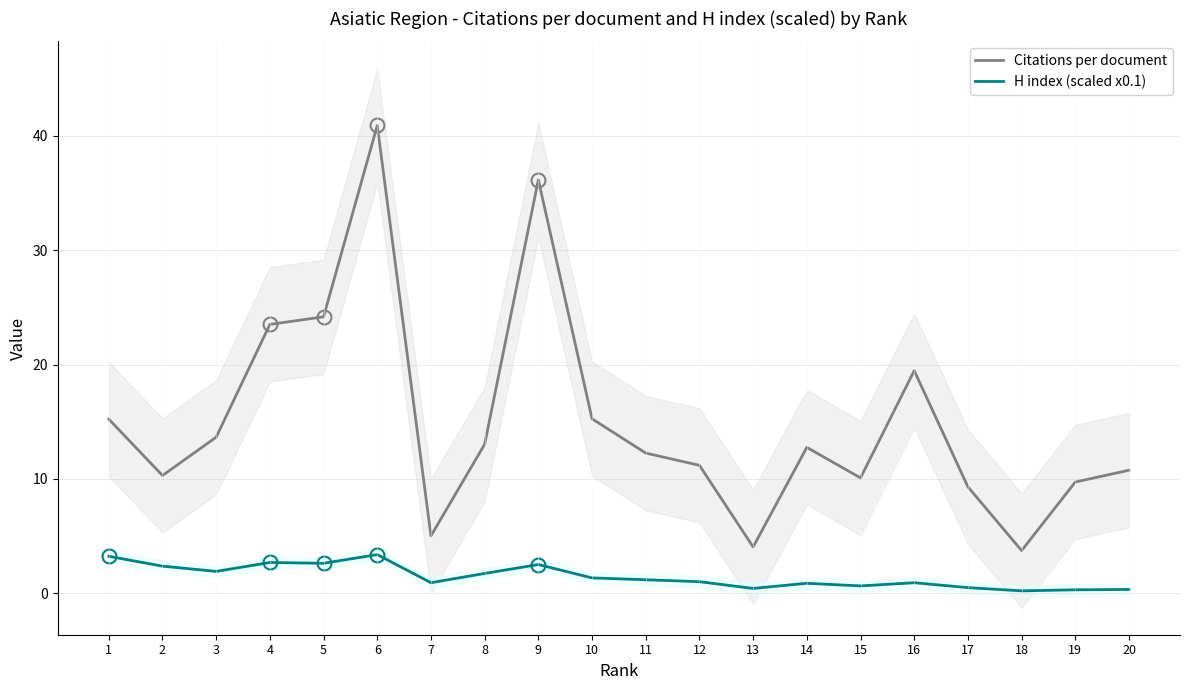

At which label does H index (scaled x0.1) first exceed 1?

1